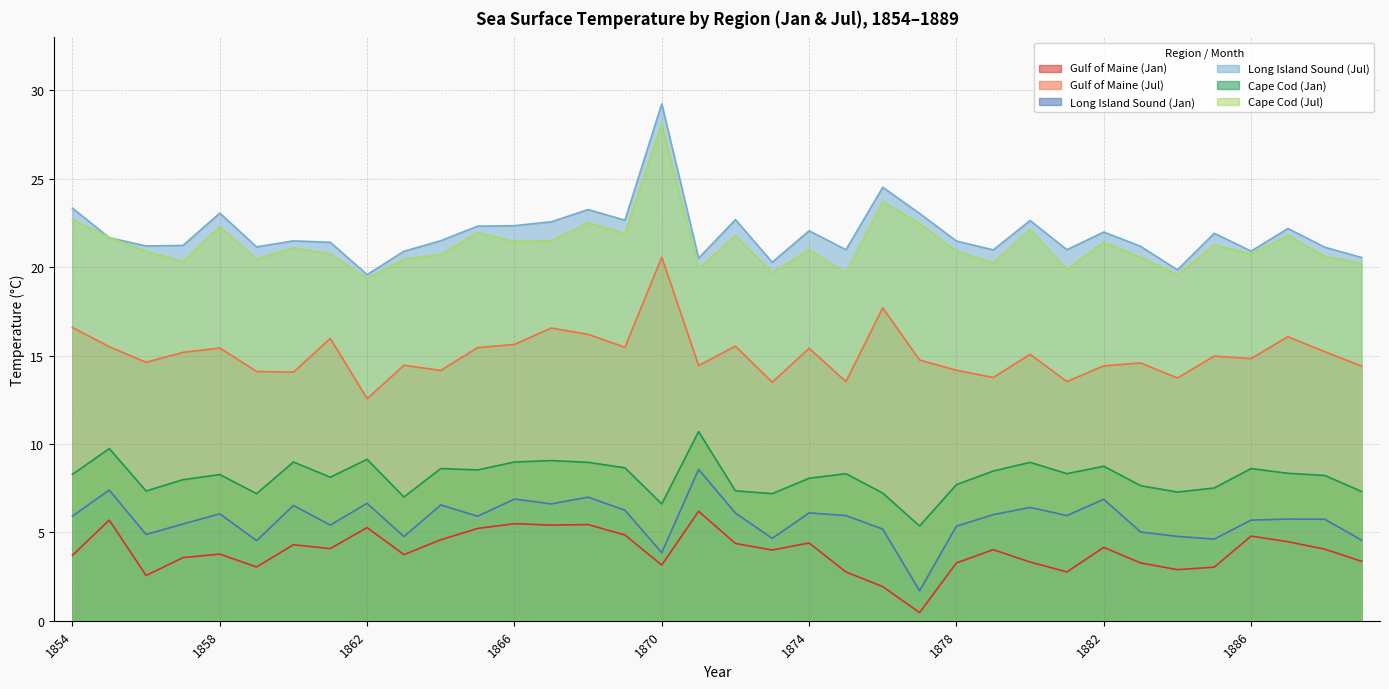

Which category has the lowest value in the Cape Cod (Jan) series?

1877